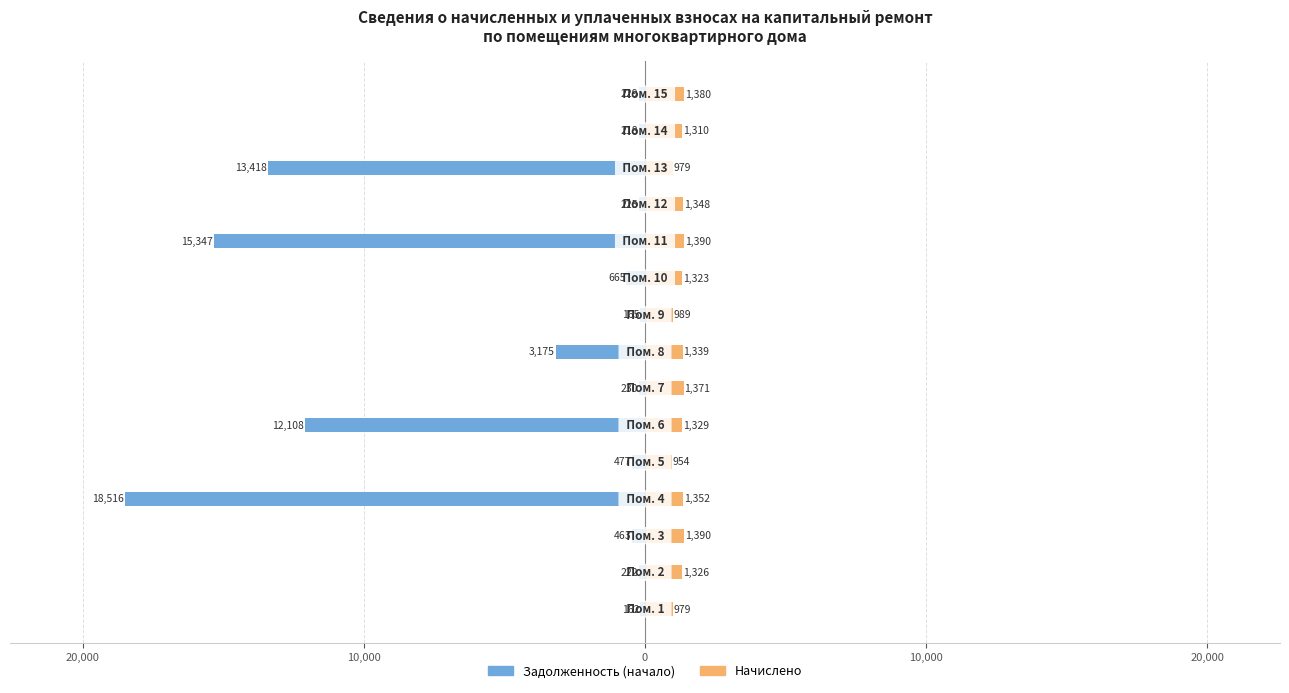

What are all the series names shown in the legend?

Задолженность (начало), Начислено